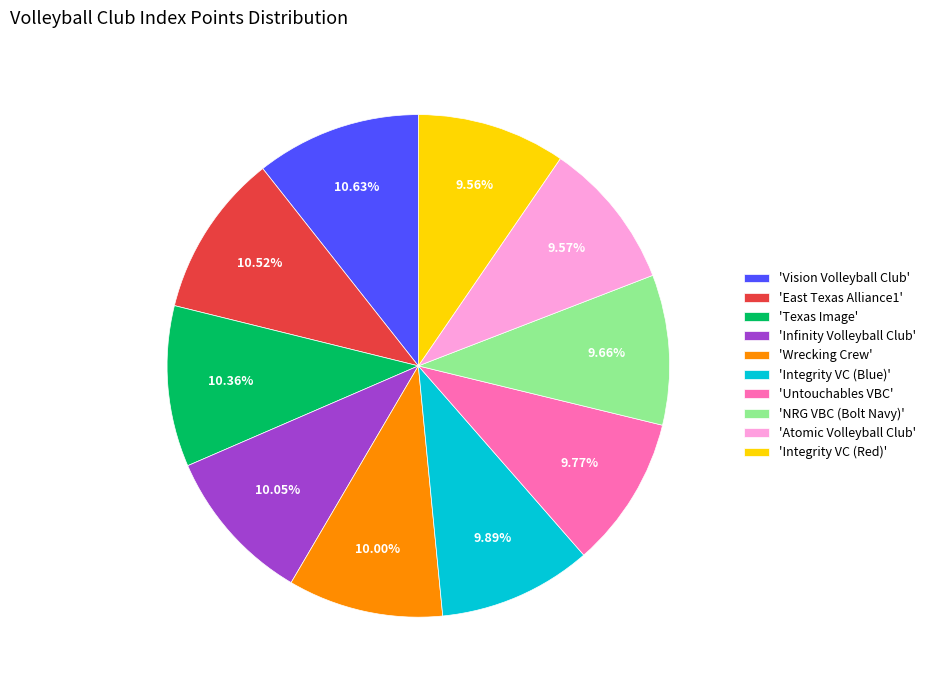

Count the number of slices in the pie.

10